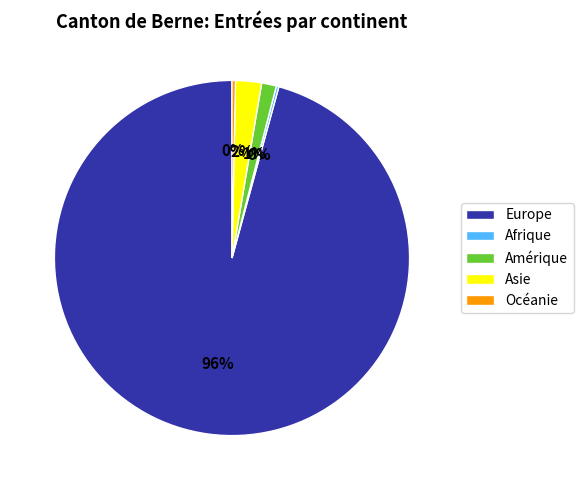

To the nearest percent, what percentage of the pie is Amérique?

1%